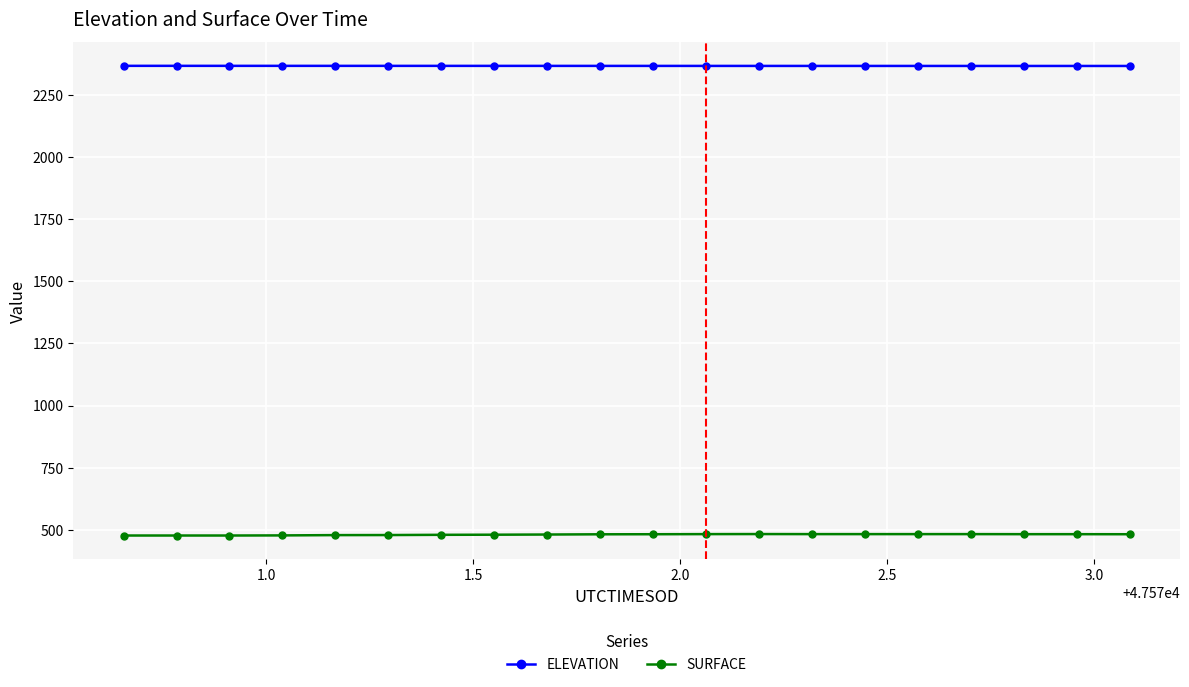

At how many categories does at least one series exceed 1226?

20